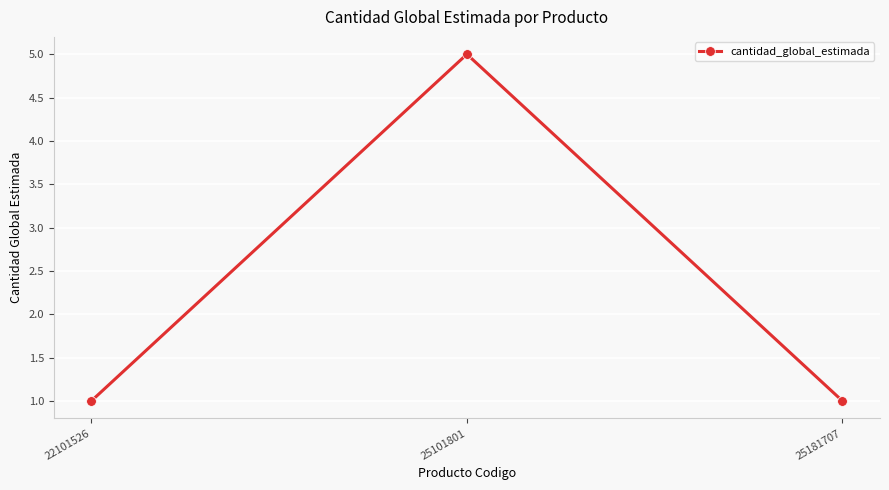

What is the difference between the maximum and second lowest values?

4